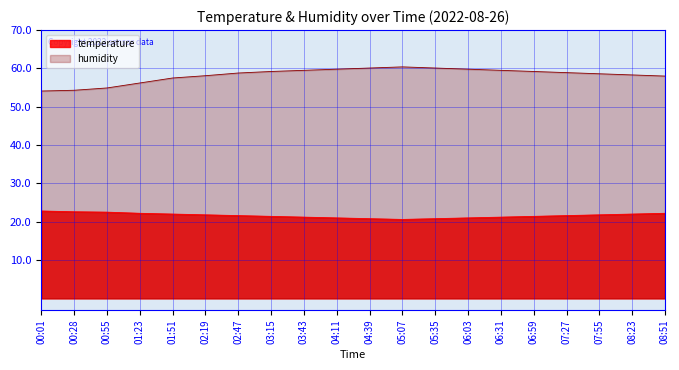

Which series has the widest spread of values?

humidity